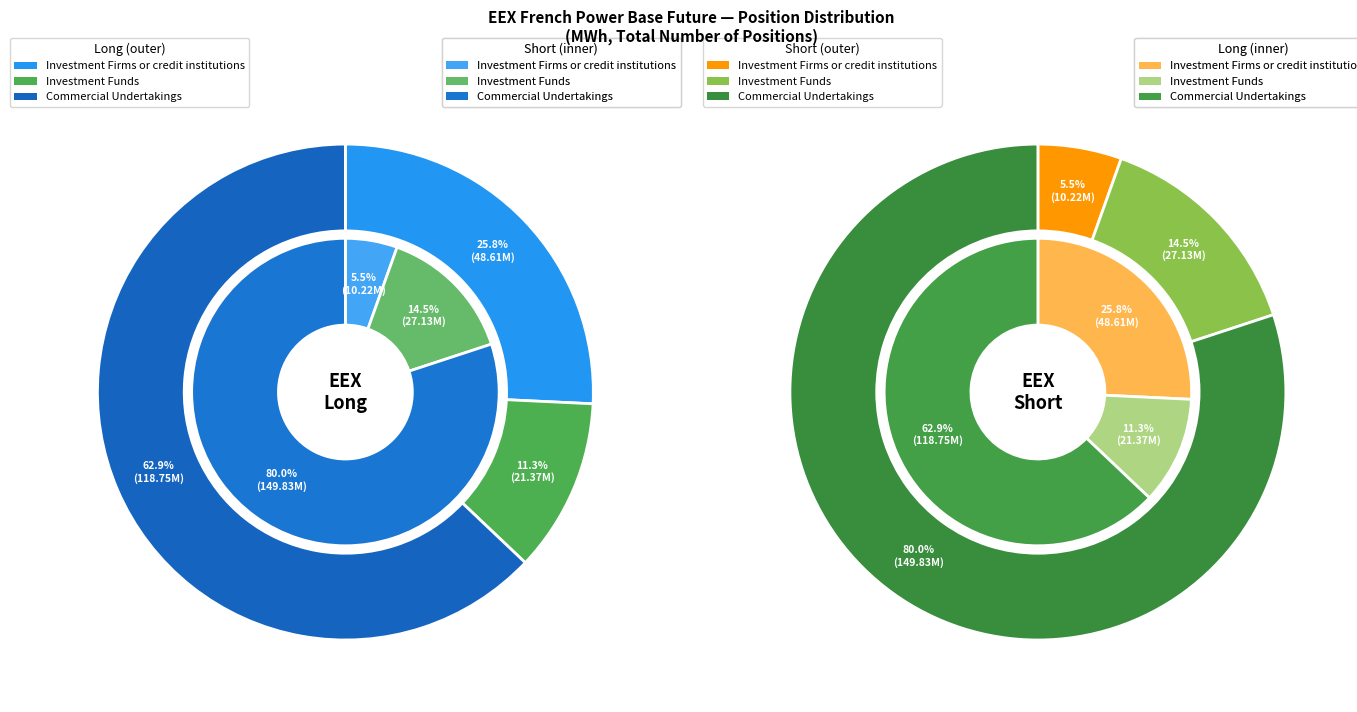

How many segments does this pie chart have?

3